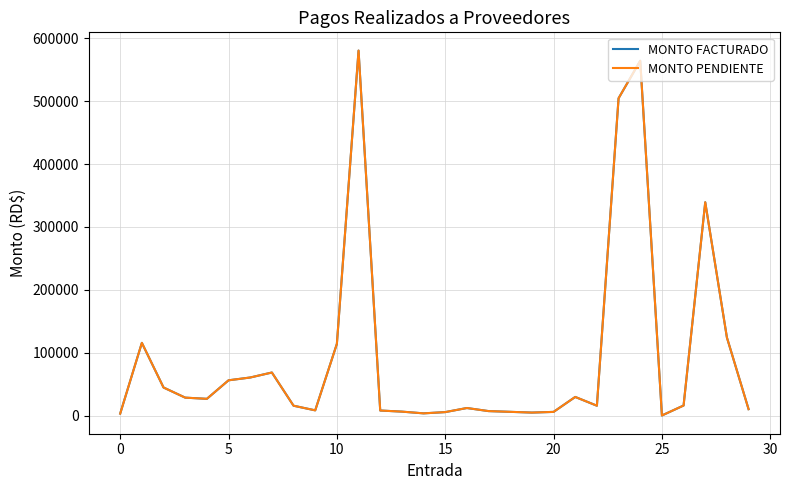

Is this an area chart (filled region under the line)?

No